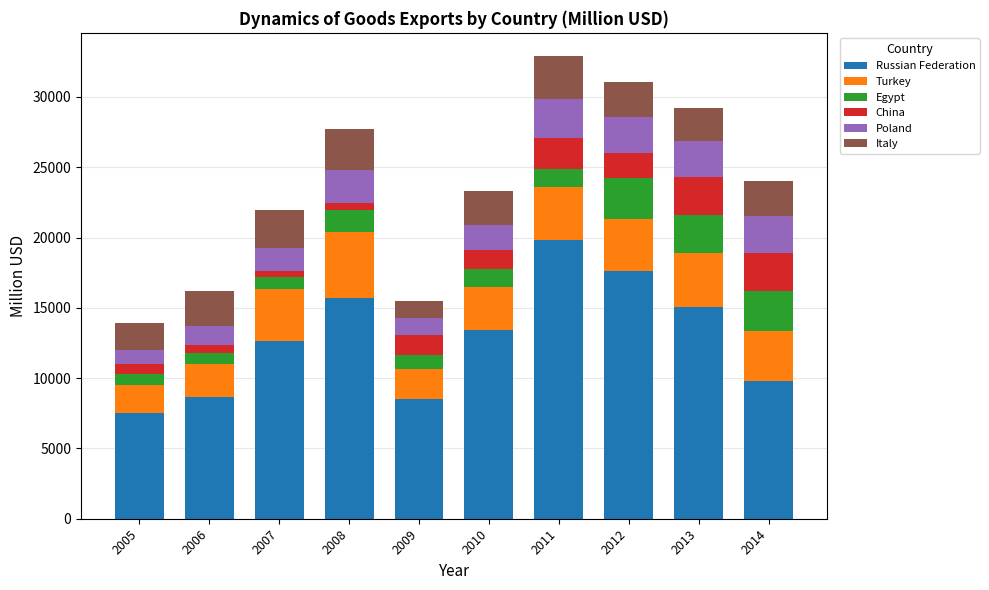

How many bars are there in total?

10